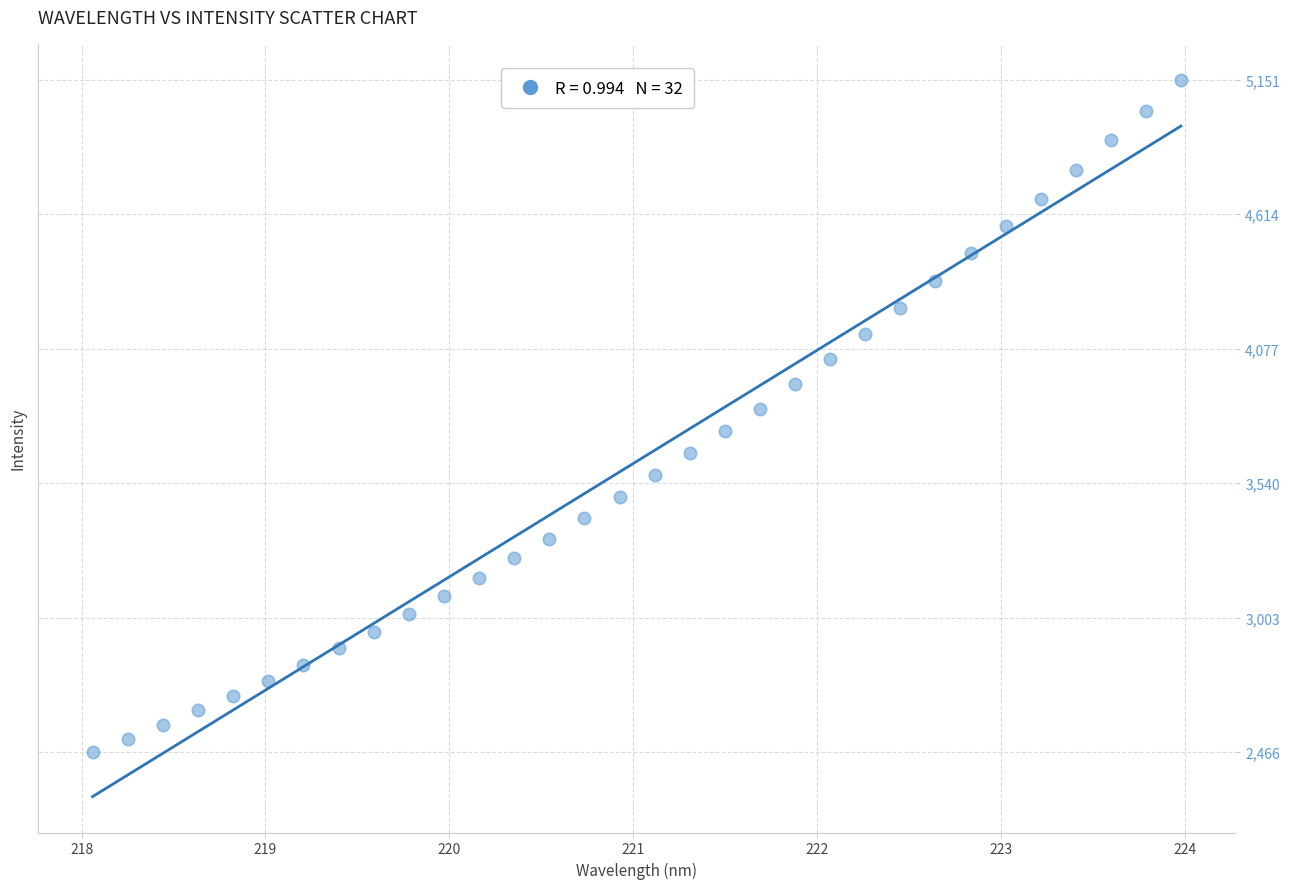

What is the range of X values (max minus min)?

5.9